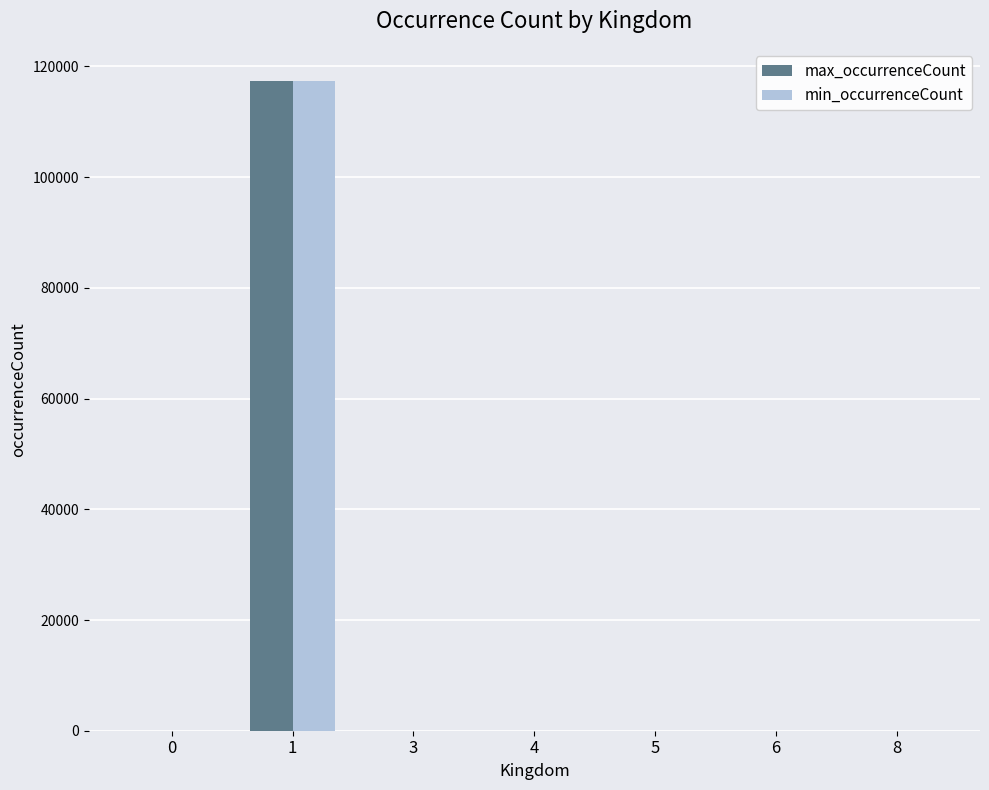

What is the greatest value displayed?

117306